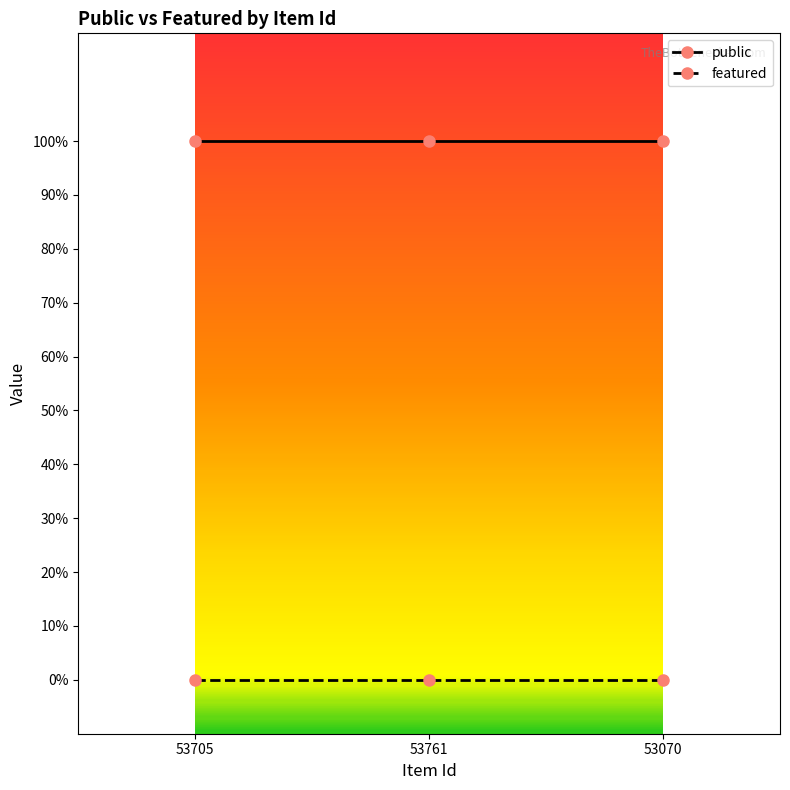

Which series has the largest total across all categories?

public